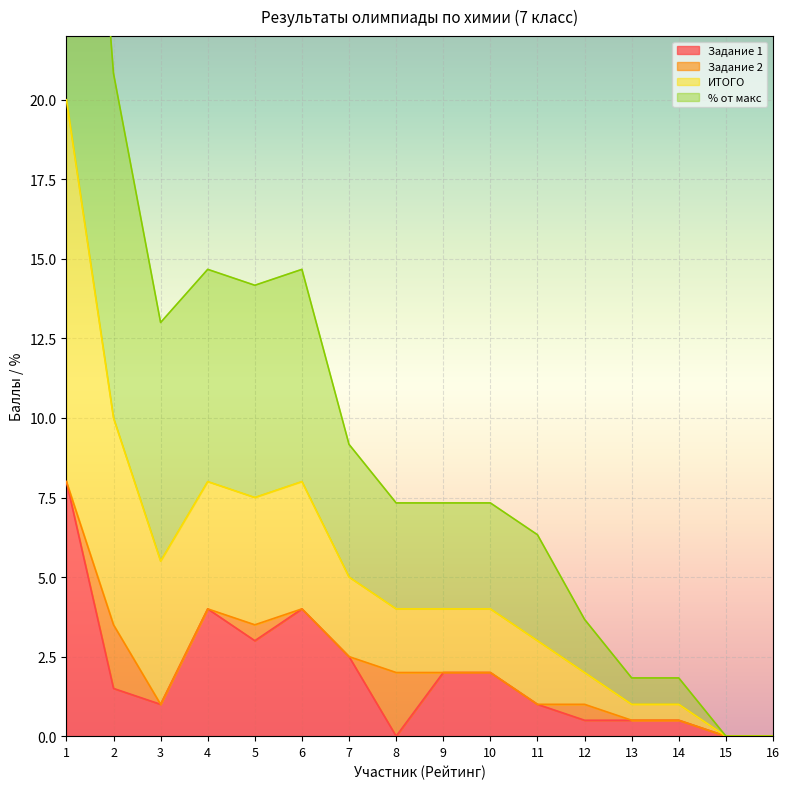

Does the chart display data point markers on the line(s)?

No